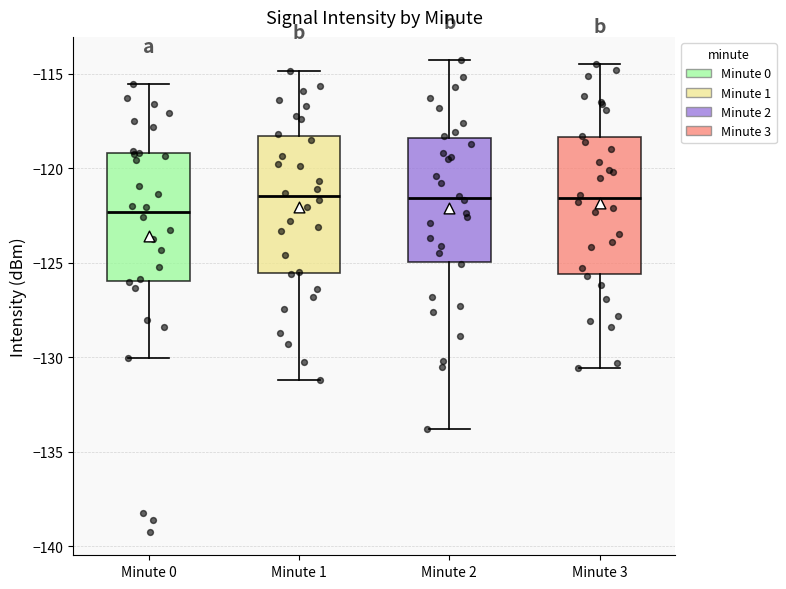

Reading left to right, transcribe this box plot: for each box, give where its median line is, the range the box spans, and where its two whiskers end, as read against the y-axis. The values are not printed on the chart, so give them approximately, as read against the axis.

Minute 0: median -122.5, box -126.0 to -119.0, whiskers -130.0 to -115.5
Minute 1: median -121.5, box -125.5 to -118.5, whiskers -131.0 to -115.0
Minute 2: median -121.5, box -125.0 to -118.5, whiskers -134.0 to -114.5
Minute 3: median -121.5, box -125.5 to -118.5, whiskers -130.5 to -114.5